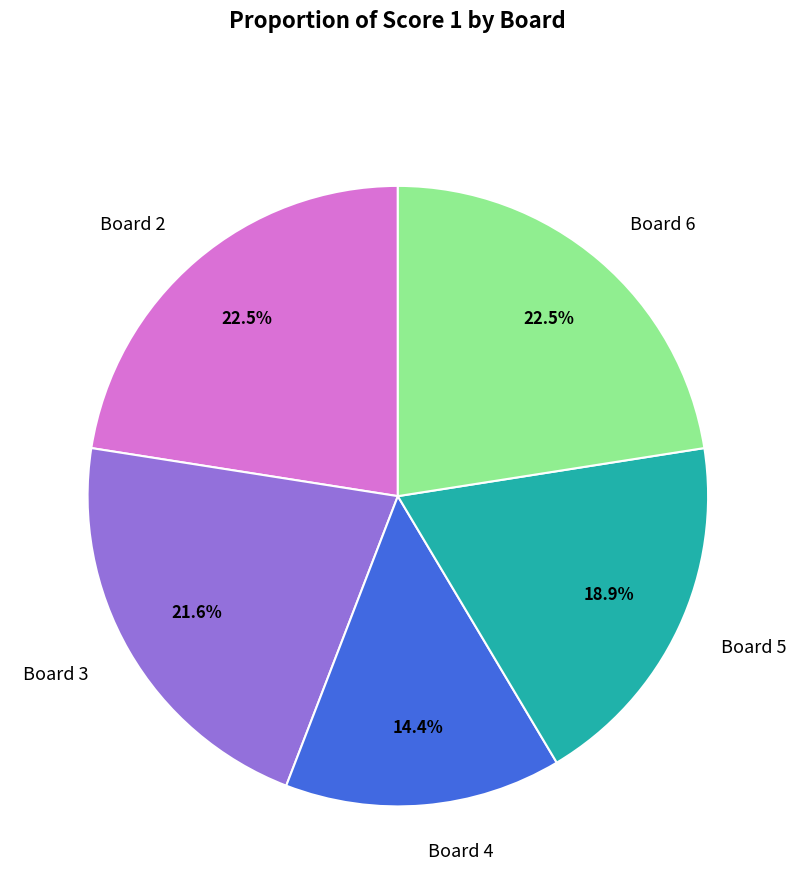

Combined, what portion of the pie is Board 4 and Board 5?

33.3%